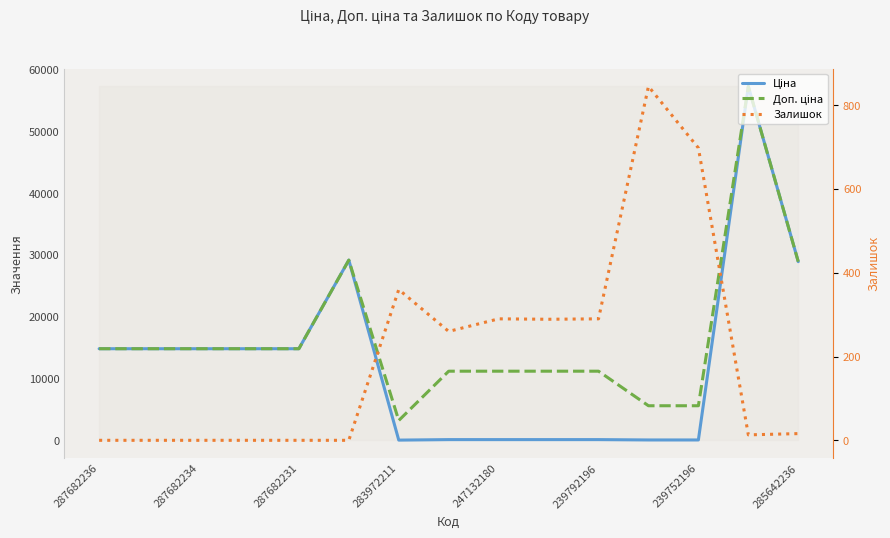

What position from the right is 247132180?

7